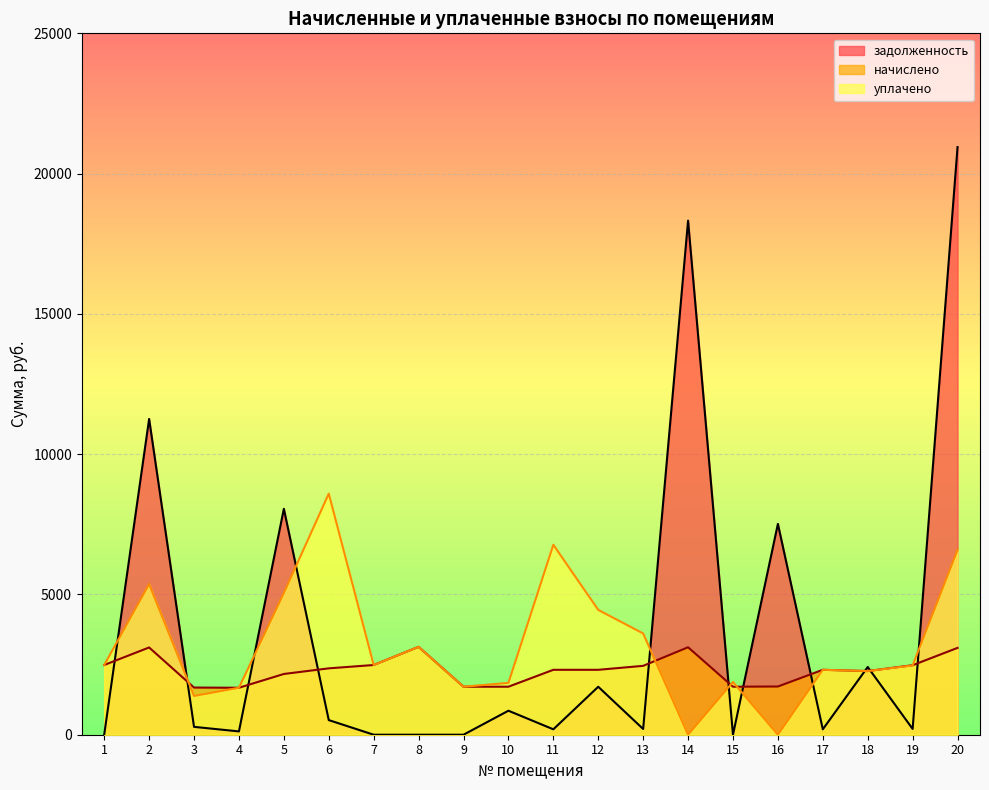

Rank the series at 11 from highest to lowest value.

уплачено, начислено, задолженность